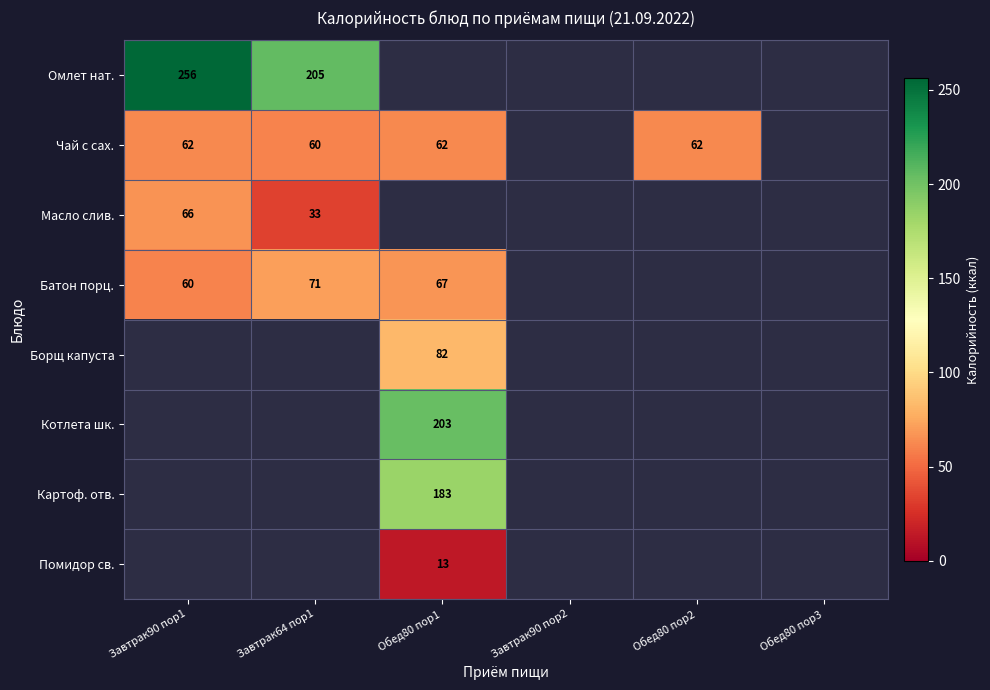

Is the value of Чай с сах. at Завтрак64 пор1 greater than the value of Батон порц. at Завтрак64 пор1?

No